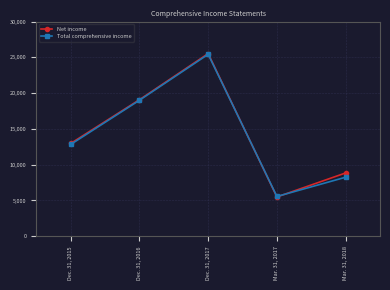

At Mar. 31, 2018, list the series in order from smallest to largest.

Total comprehensive income, Net income